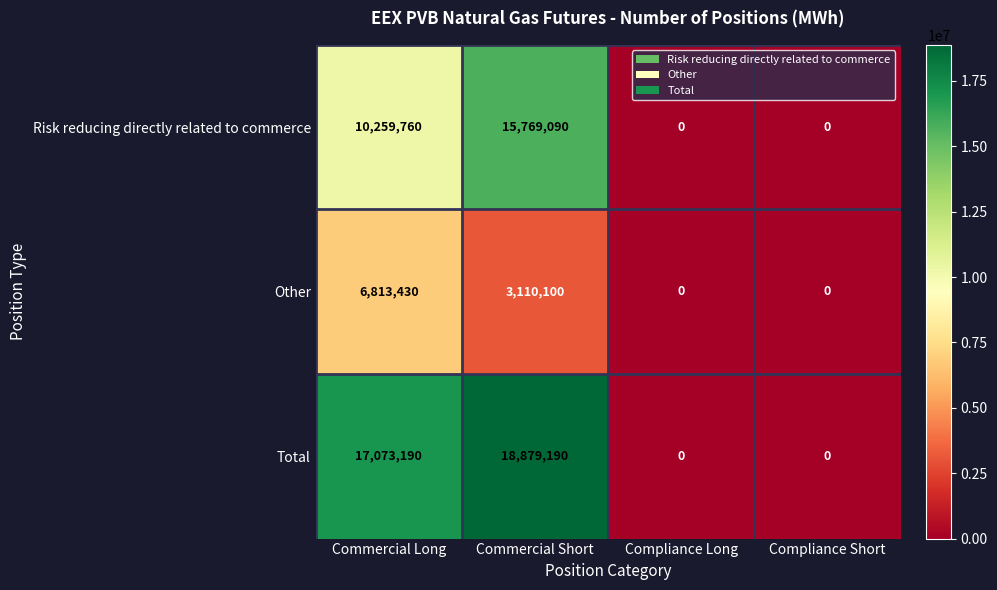

What is the maximum value shown in the chart?

18879190